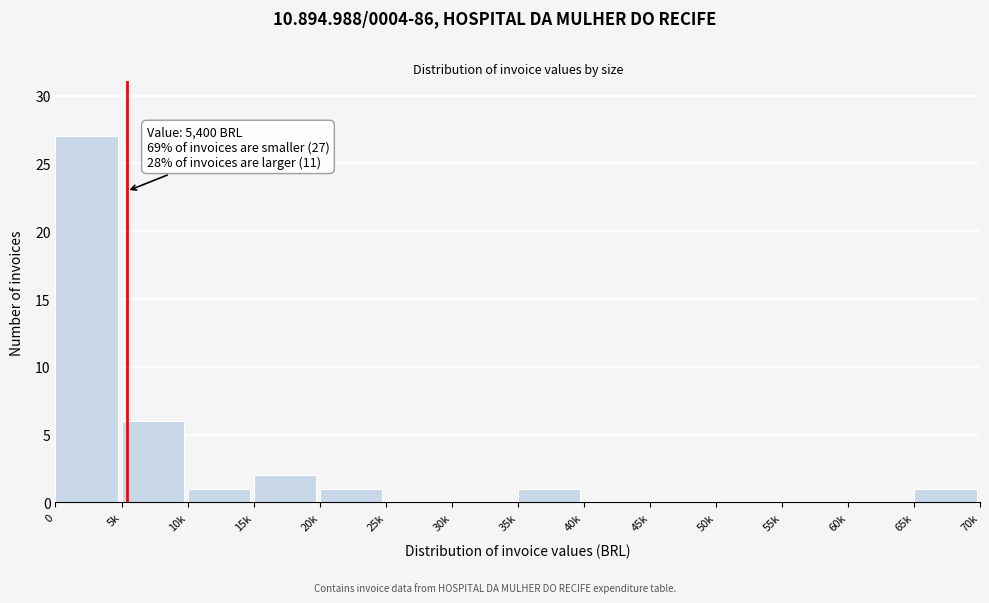

Reading left to right, extract all data points from this chart.

0=27	5k=6	10k=1	15k=2	20k=1	25k=0	30k=0	35k=1	40k=0	45k=0	50k=0	55k=0	60k=0	65k=1